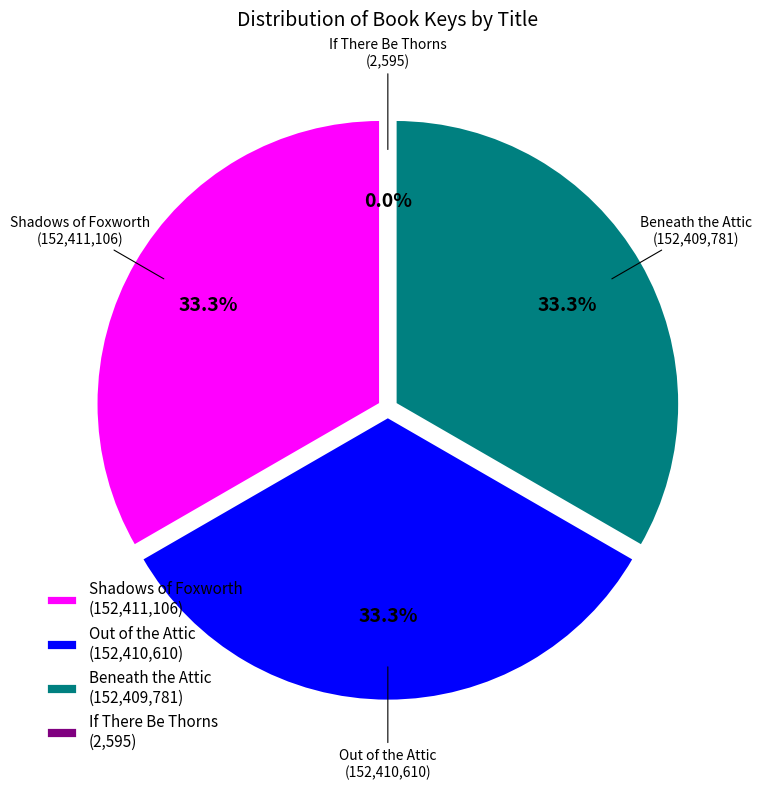

To the nearest percent, what is the difference between the largest and smallest slice percentages?

33%